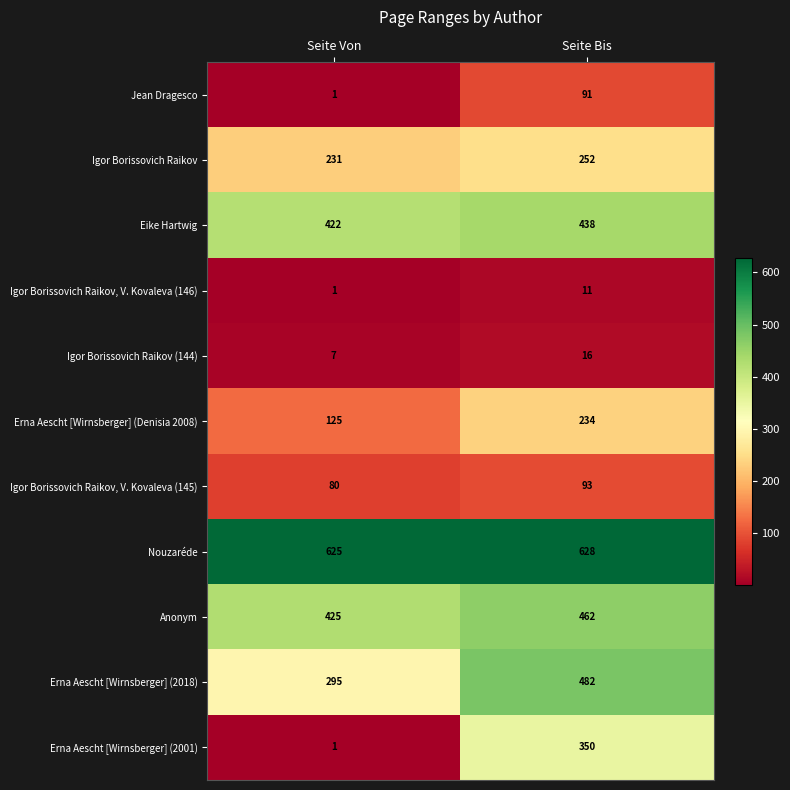

What is the difference between the Igor Borissovich Raikov, V. Kovaleva (145) values at Seite Bis and Seite Von?

13